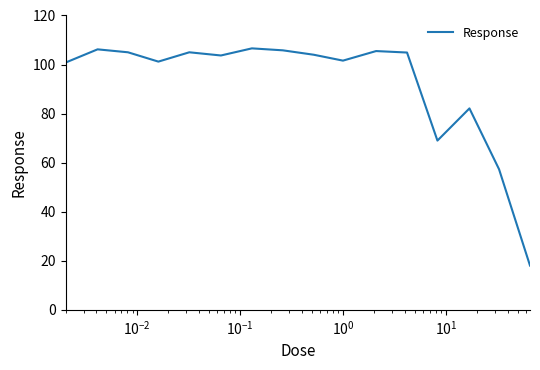

What is the greatest value displayed?

106.6